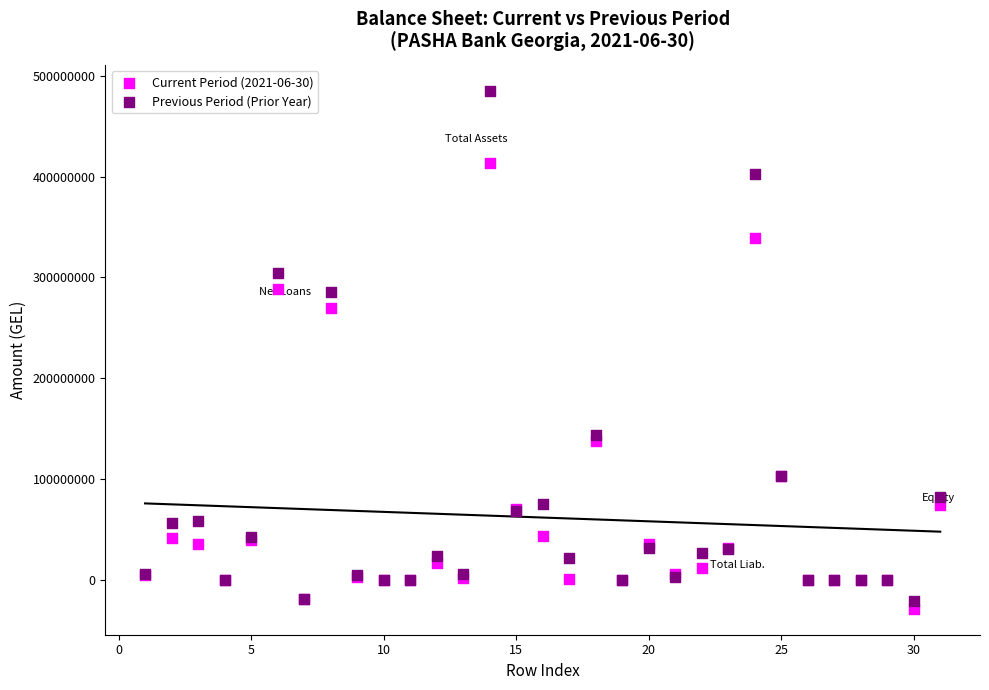

Which series has the largest Y range (max minus min)?

Previous Period (Prior Year)